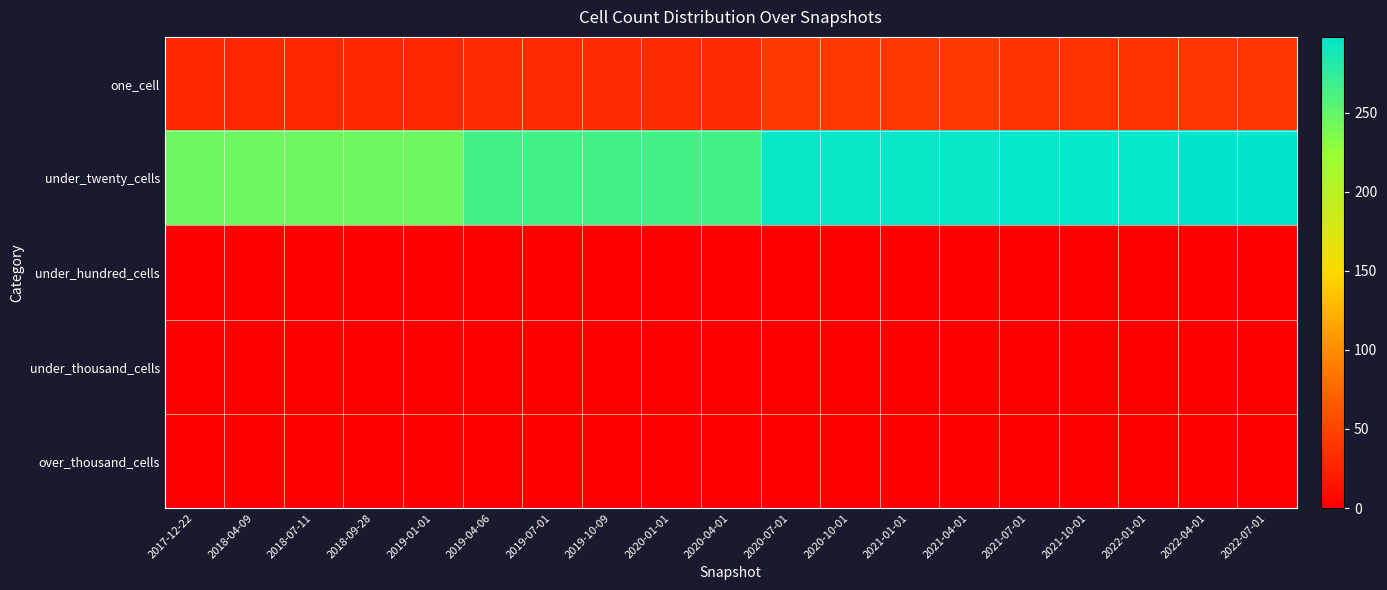

Reading left to right, transcribe all the data shown in this chart.

one_cell: 2017-12-22=29	2018-04-09=29	2018-07-11=29	2018-09-28=29	2019-01-01=29	2019-04-06=31	2019-07-01=31	2019-10-09=31	2020-01-01=31	2020-04-01=31	2020-07-01=42	2020-10-01=42	2021-01-01=42	2021-04-01=42	2021-07-01=38	2021-10-01=38	2022-01-01=38	2022-04-01=39	2022-07-01=39
under_twenty_cells: 2017-12-22=245	2018-04-09=245	2018-07-11=245	2018-09-28=245	2019-01-01=245	2019-04-06=265	2019-07-01=265	2019-10-09=265	2020-01-01=265	2020-04-01=265	2020-07-01=295	2020-10-01=295	2021-01-01=295	2021-04-01=295	2021-07-01=296	2021-10-01=296	2022-01-01=296	2022-04-01=298	2022-07-01=298
under_hundred_cells: 2017-12-22=0	2018-04-09=0	2018-07-11=0	2018-09-28=0	2019-01-01=0	2019-04-06=0	2019-07-01=0	2019-10-09=0	2020-01-01=0	2020-04-01=0	2020-07-01=0	2020-10-01=0	2021-01-01=0	2021-04-01=0	2021-07-01=0	2021-10-01=0	2022-01-01=0	2022-04-01=0	2022-07-01=0
under_thousand_cells: 2017-12-22=0	2018-04-09=0	2018-07-11=0	2018-09-28=0	2019-01-01=0	2019-04-06=0	2019-07-01=0	2019-10-09=0	2020-01-01=0	2020-04-01=0	2020-07-01=0	2020-10-01=0	2021-01-01=0	2021-04-01=0	2021-07-01=0	2021-10-01=0	2022-01-01=0	2022-04-01=0	2022-07-01=0
over_thousand_cells: 2017-12-22=0	2018-04-09=0	2018-07-11=0	2018-09-28=0	2019-01-01=0	2019-04-06=0	2019-07-01=0	2019-10-09=0	2020-01-01=0	2020-04-01=0	2020-07-01=0	2020-10-01=0	2021-01-01=0	2021-04-01=0	2021-07-01=0	2021-10-01=0	2022-01-01=0	2022-04-01=0	2022-07-01=0